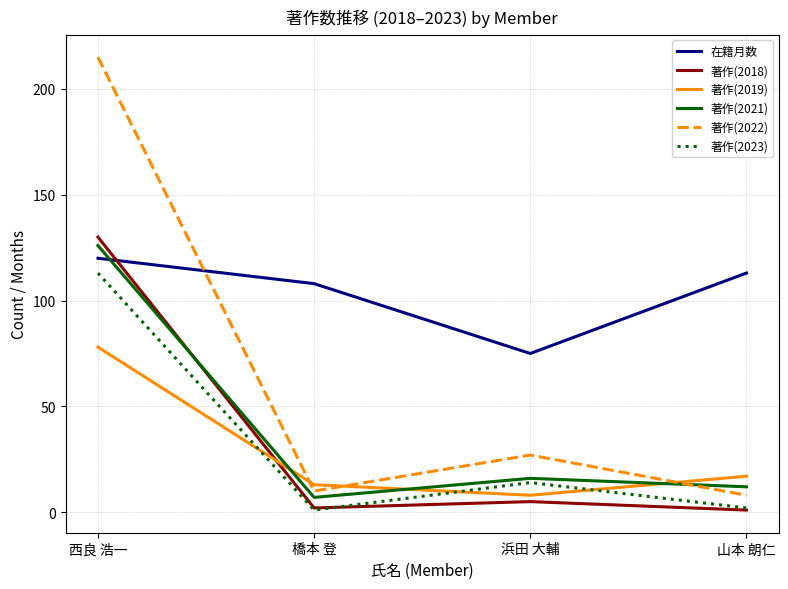

What is the minimum value for 著作(2021)?

7